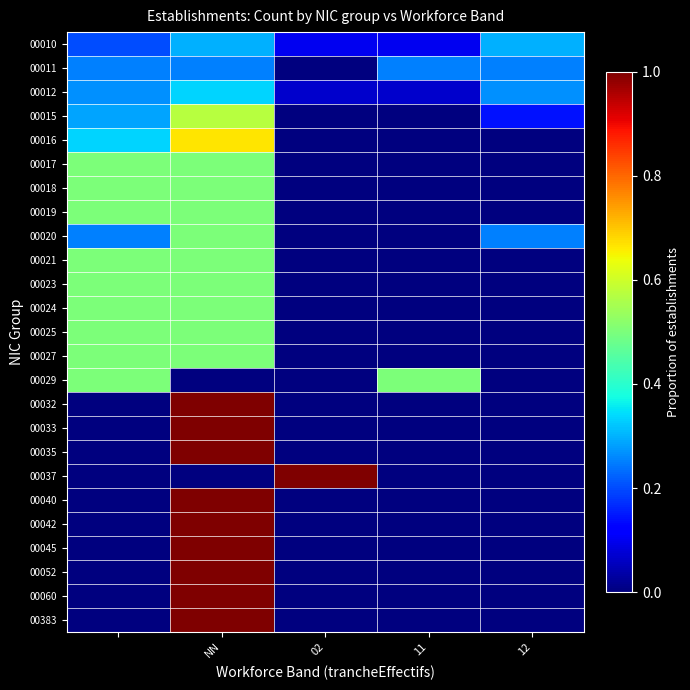

At which category does the chart reach its peak across all series?

NN